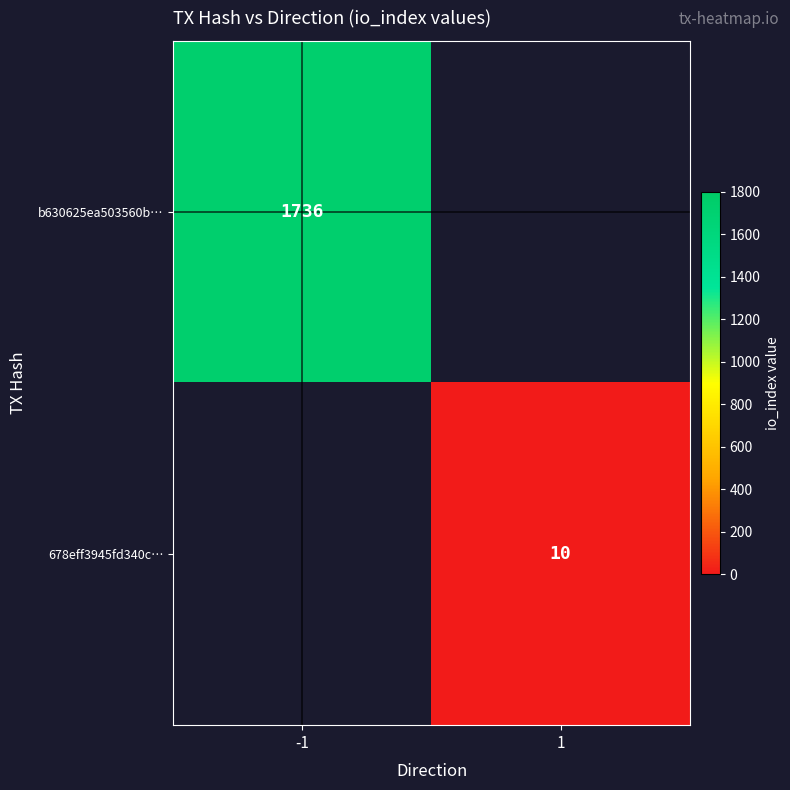

Is it true that b630625ea503560b… equals 1736 at -1?

True